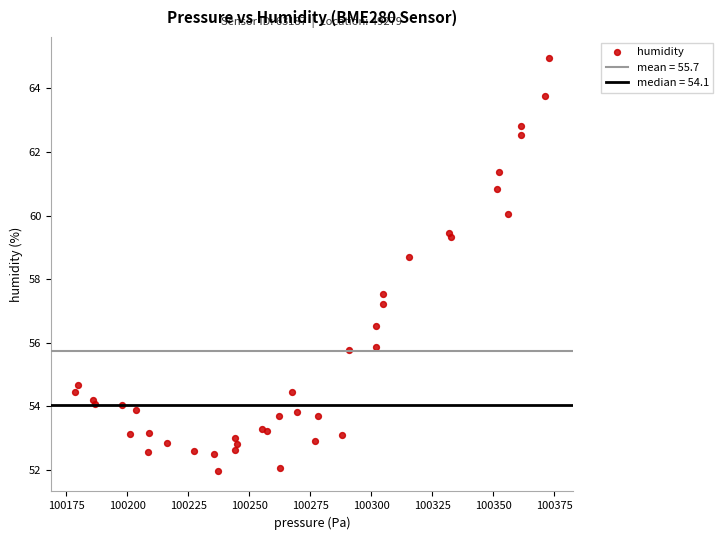

What Y value in the scatter plot is closest to 58?

57.5